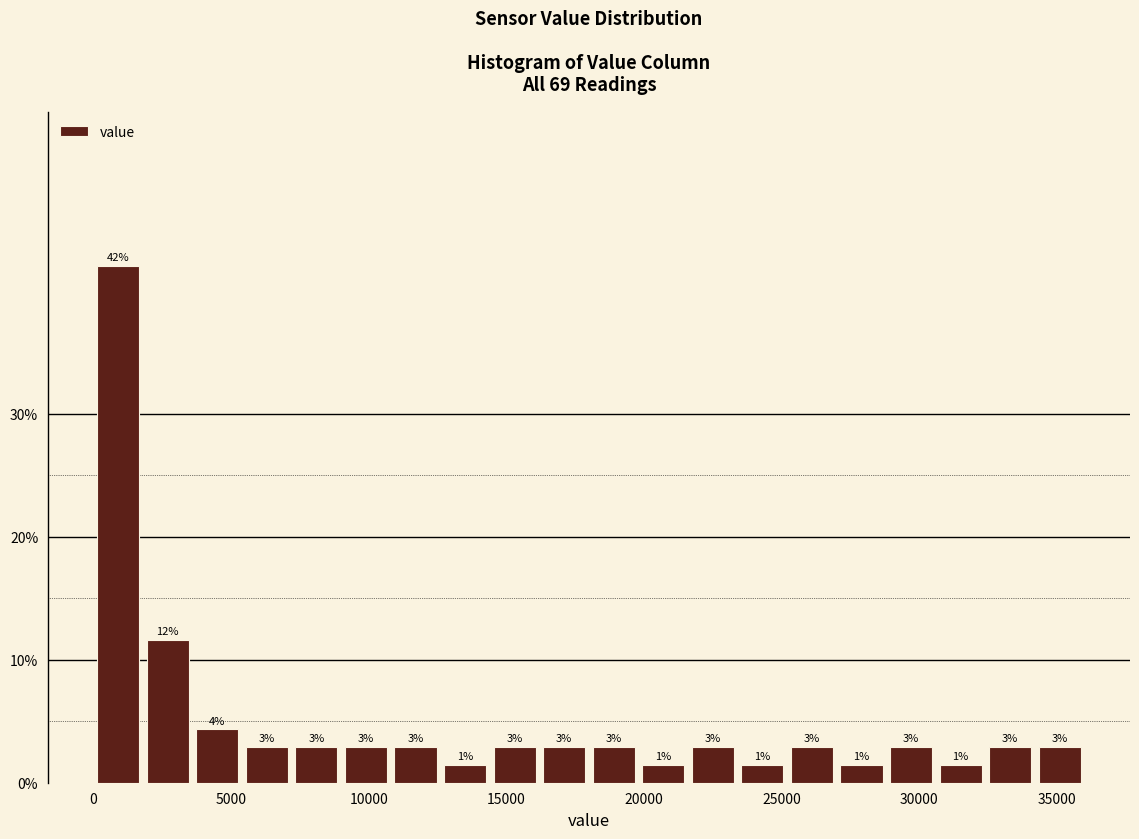

Around what value on the x-axis is the tallest bar? Give the approximate position of its centre, as read against the axis.

1000